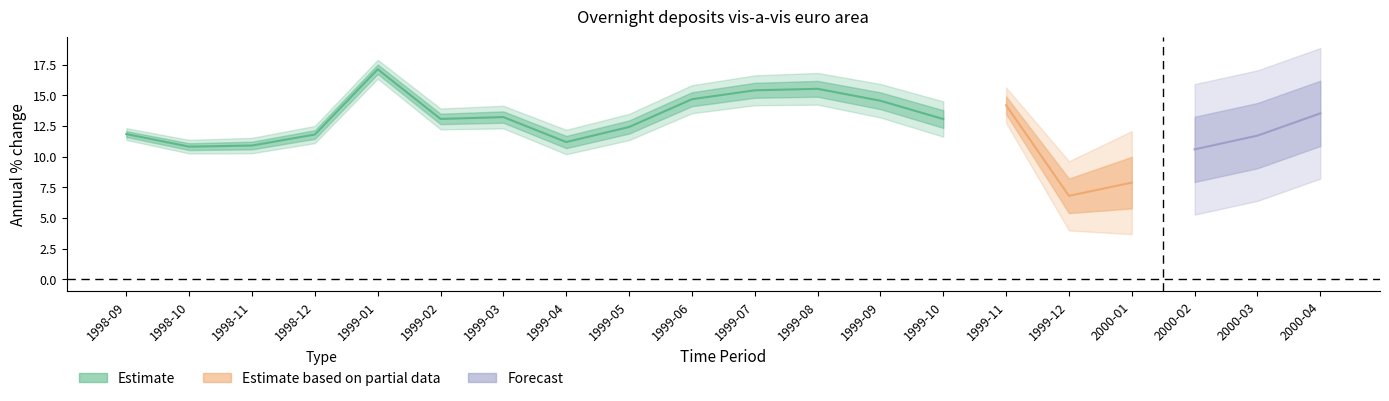

At which category does the data reach its first local valley?

1998-10